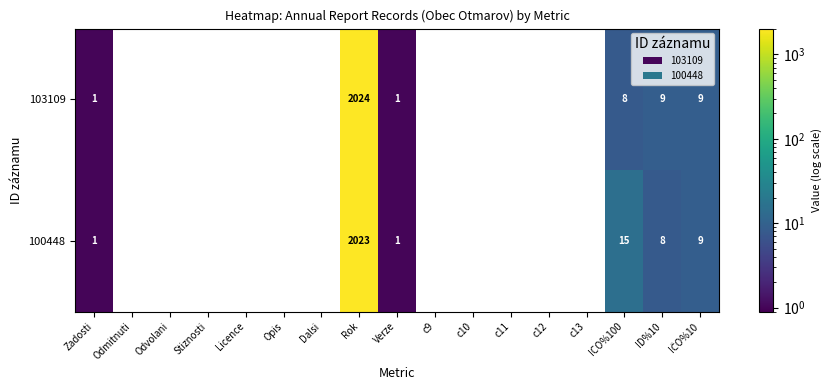

Where is 100448 nearest to the value 1011?

ICO%100